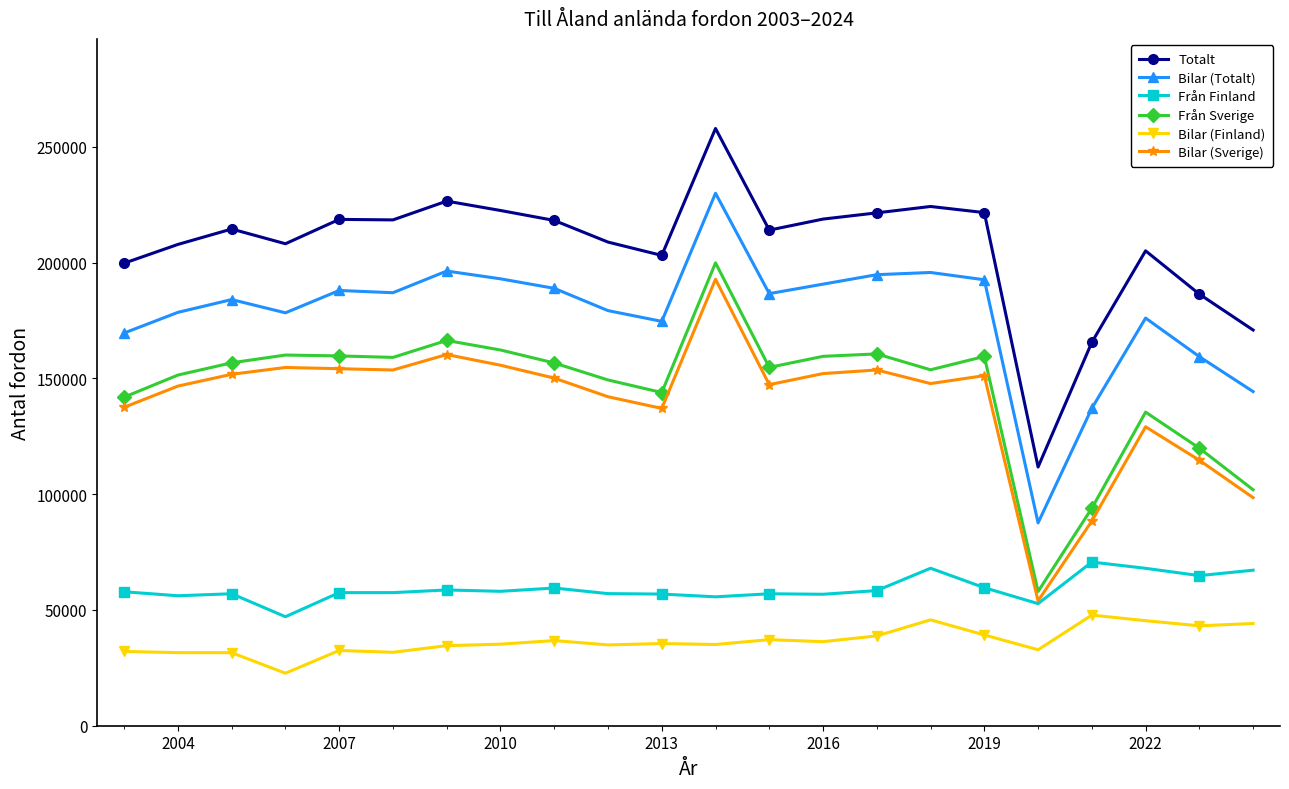

True or false: Bilar (Sverige) and Bilar (Totalt) intersect in this chart.

False